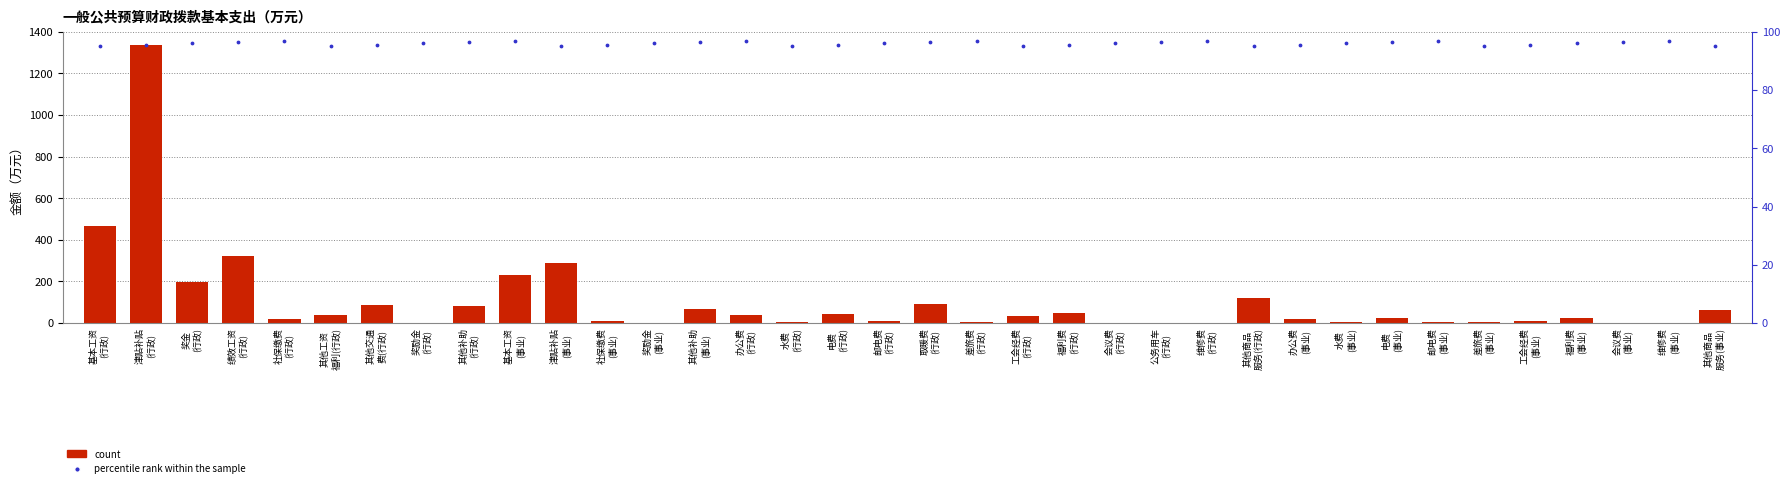

Which series reaches the minimum Y coordinate?

count